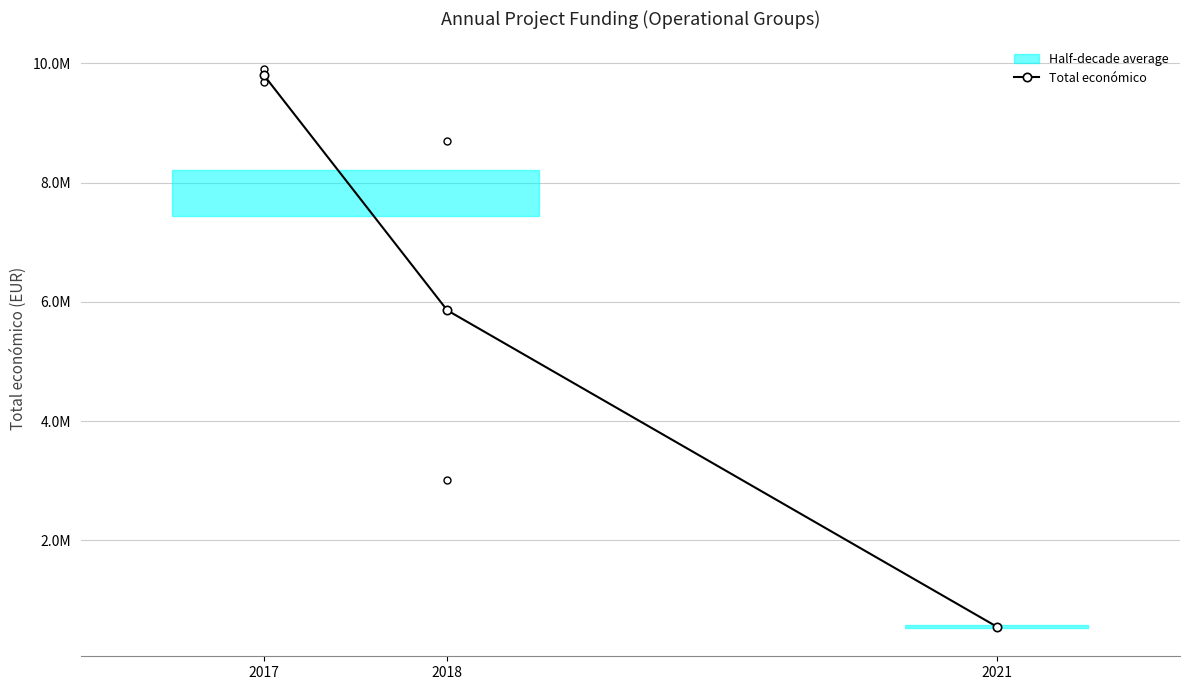

What is the ratio of the value at 2018 to the value at 2021?

10.6